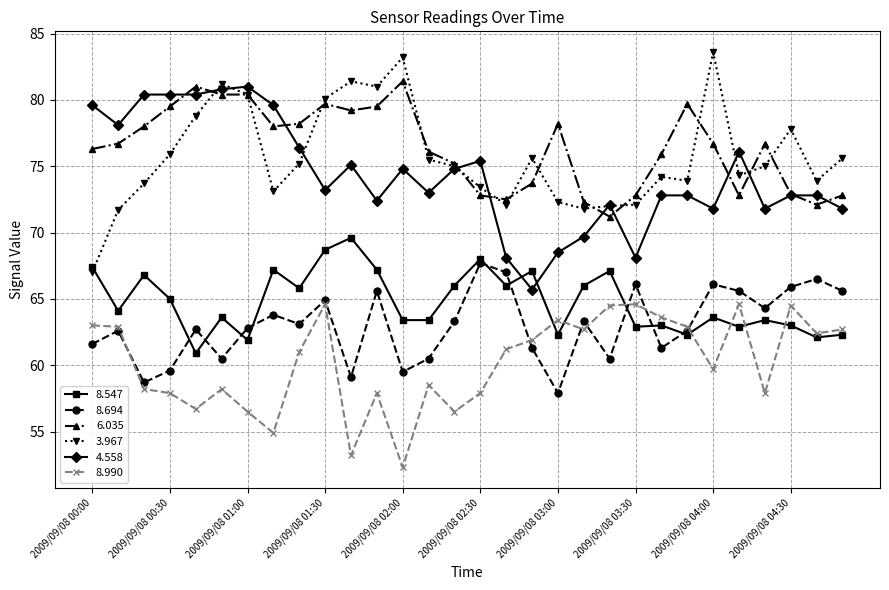

How many lines are shown in the chart?

6